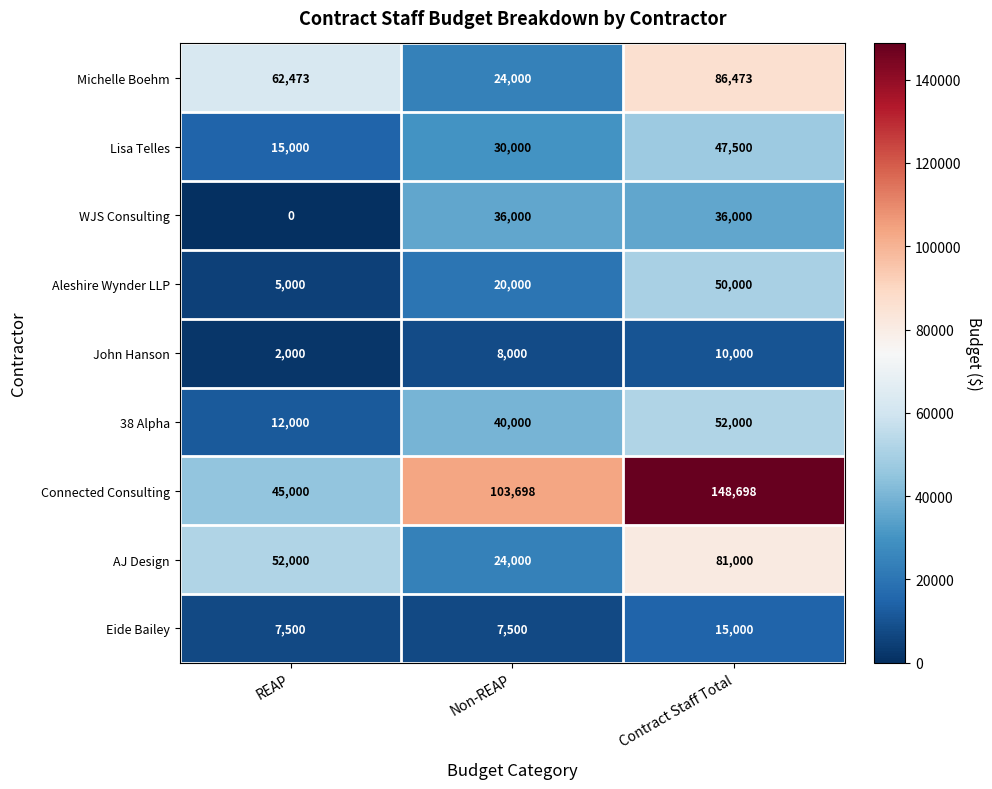

Which series has the largest total across all categories?

Connected Consulting